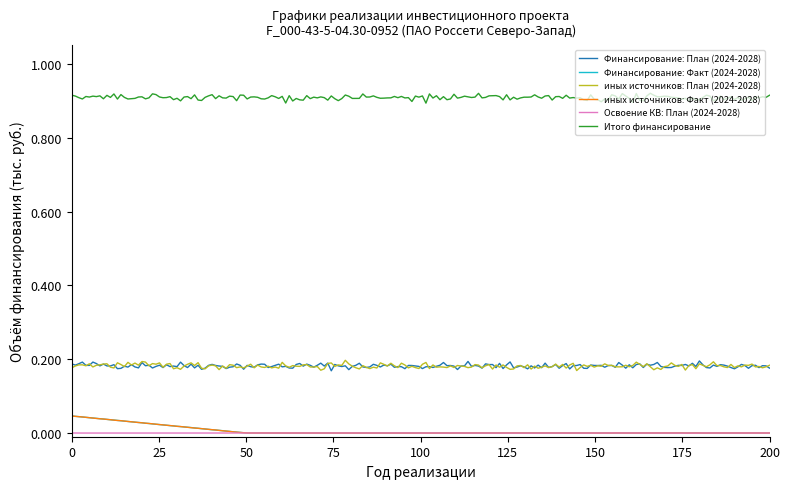

Which series has the largest total across all categories?

Итого финансирование